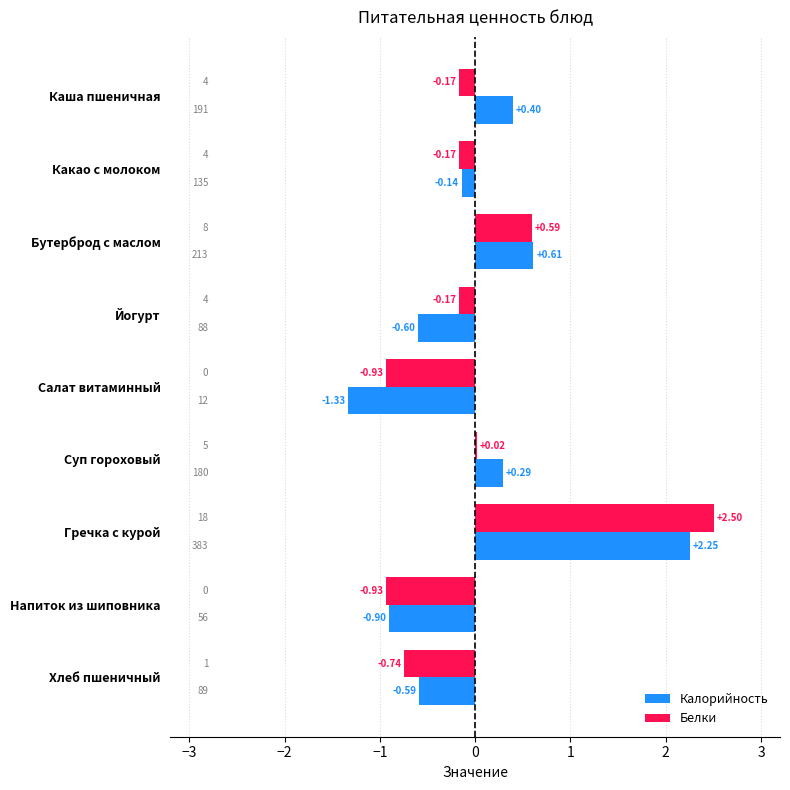

At which label is Белки closest to 0?

Суп гороховый